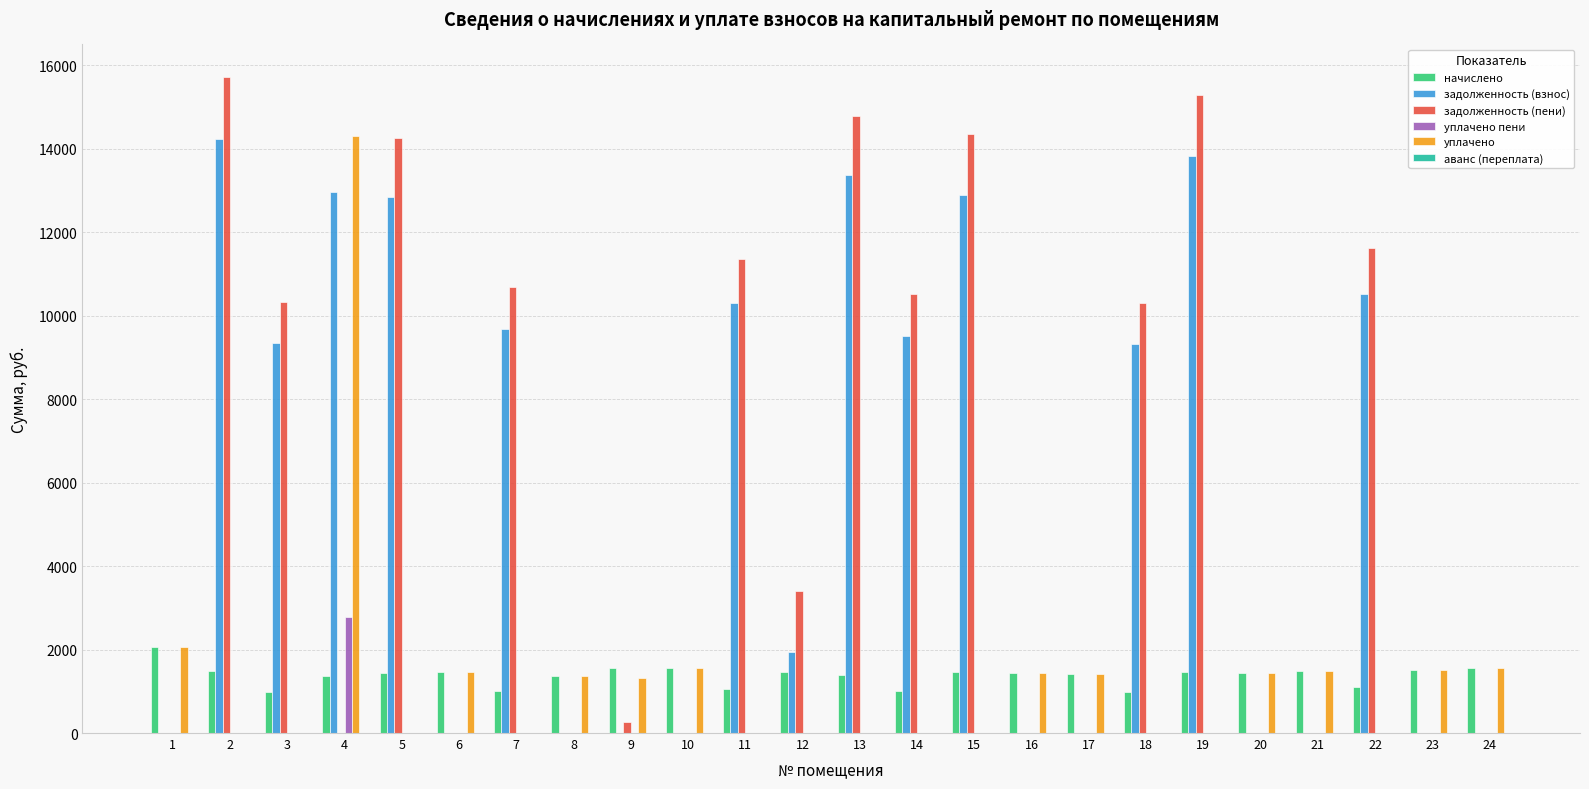

Between 8 and 14, which series saw the biggest shift?

задолженность (пени)